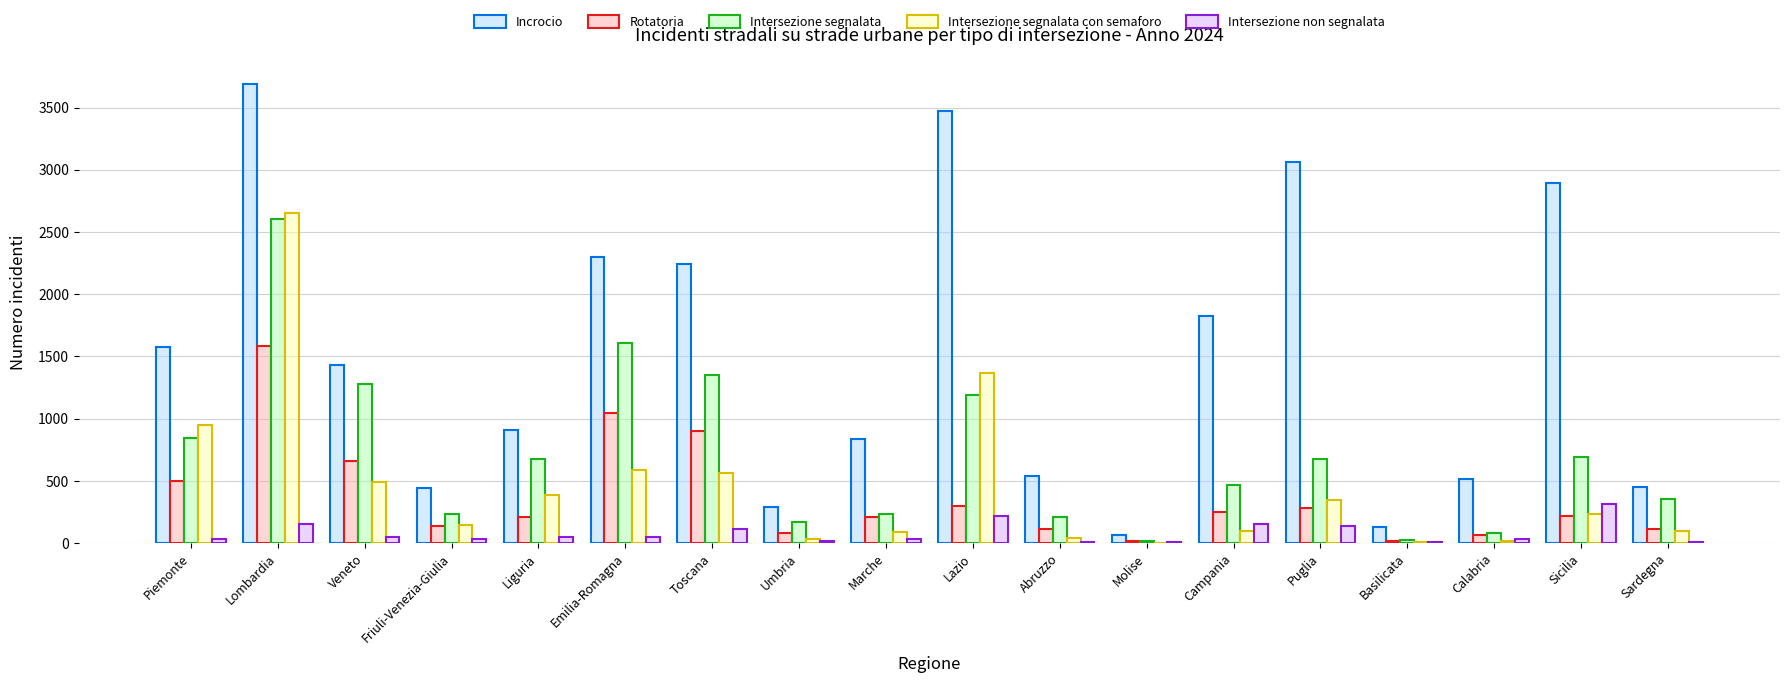

Is the value of Rotatoria at Marche greater than the value of Incrocio at Campania?

No